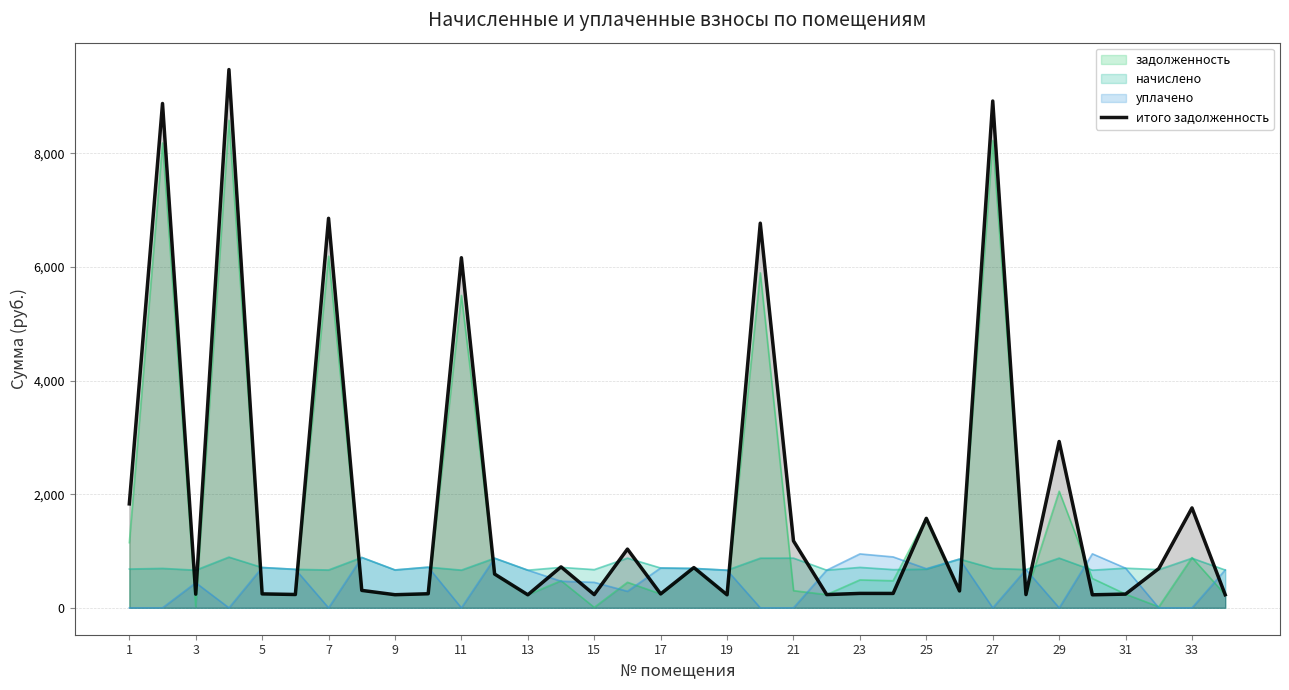

What is the difference between the highest and lowest values at 7?

6858.1